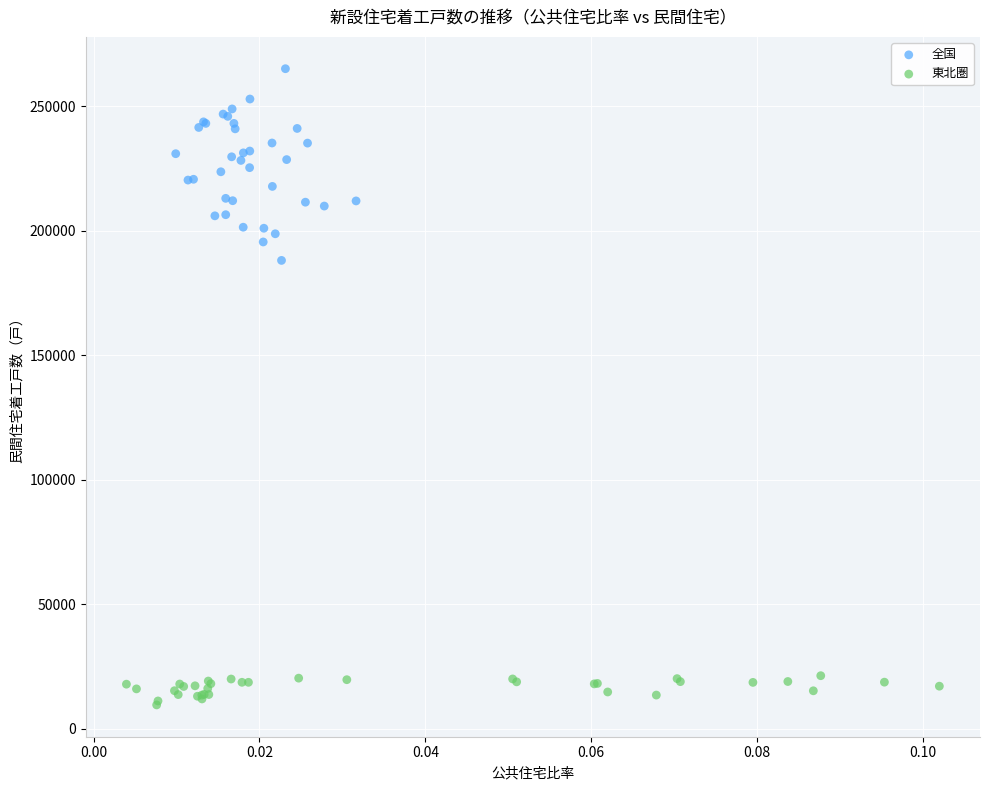

Which series reaches the maximum Y coordinate?

全国